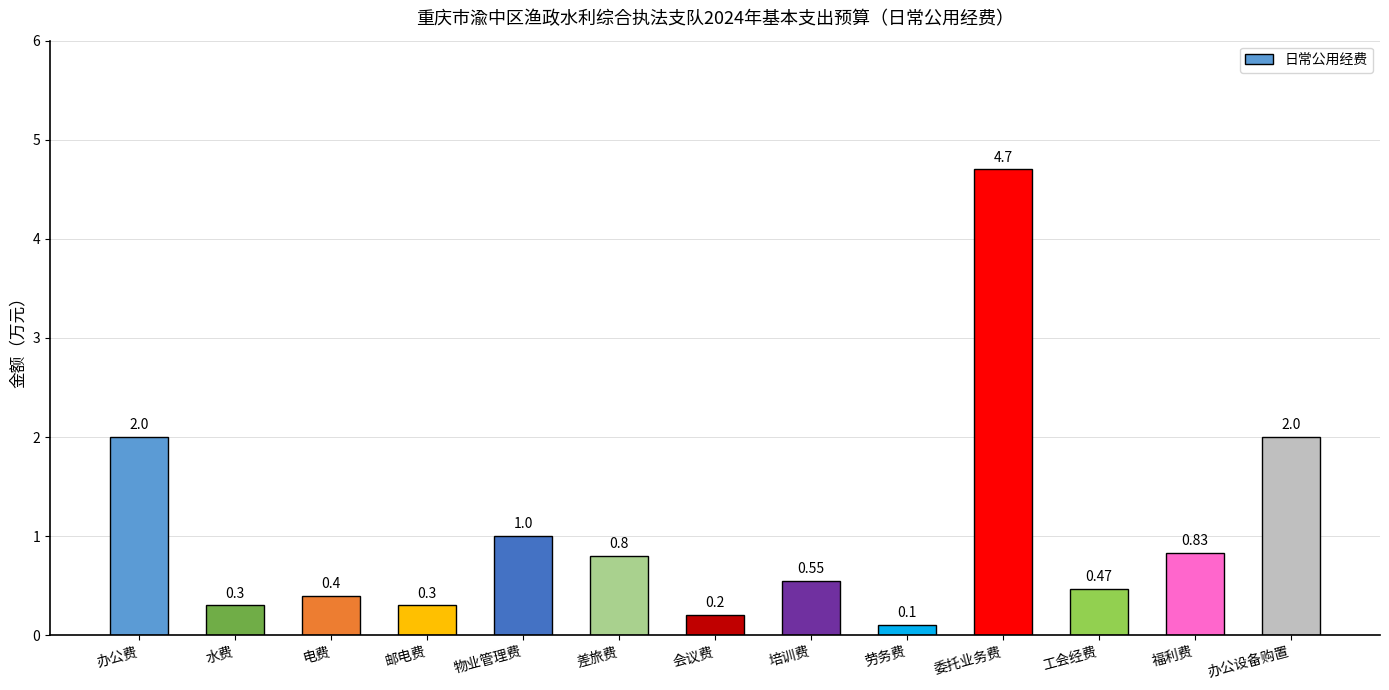

What is the average value?

1.1